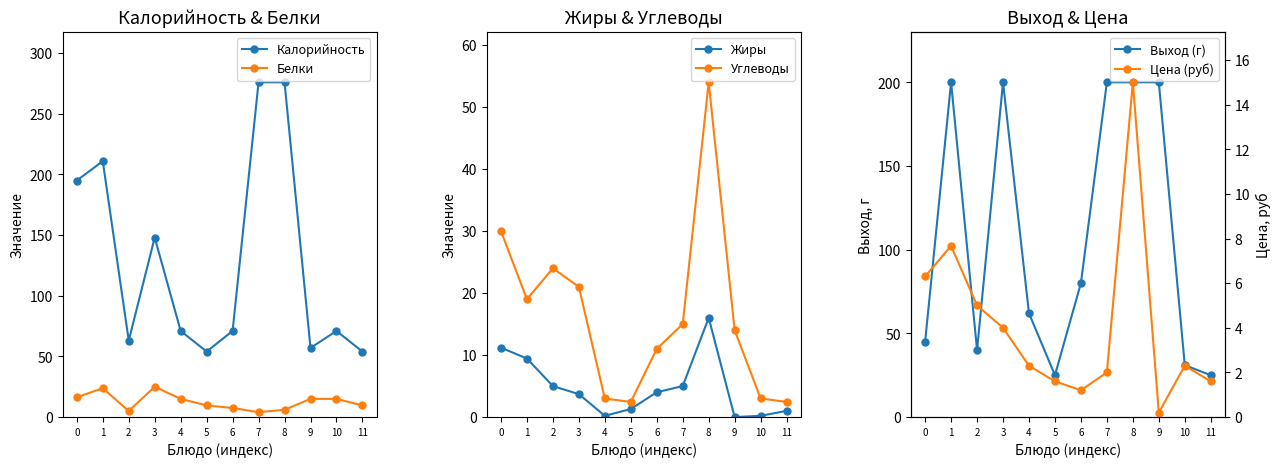

After their last crossing, which series has the higher values: Белки or Углеводы?

Белки